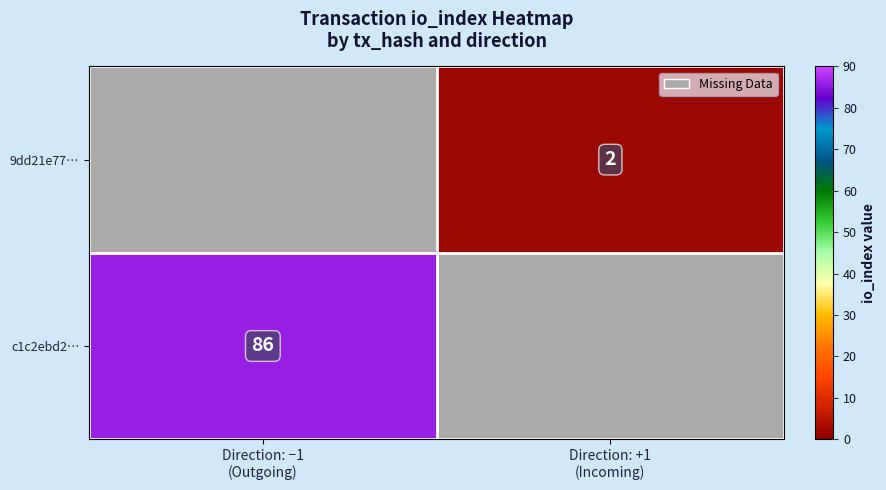

Rank the series by their maximum value, from lowest to highest.

c1c2ebd2…, 9dd21e77…